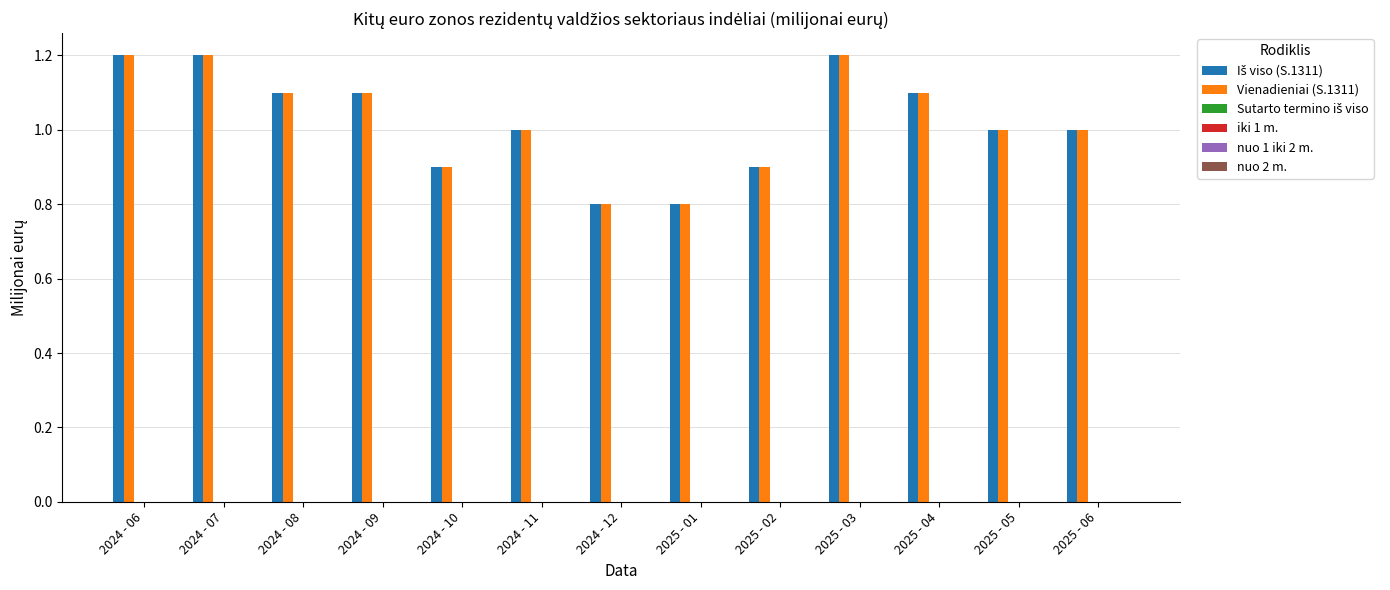

What is the smallest value displayed?

0.8